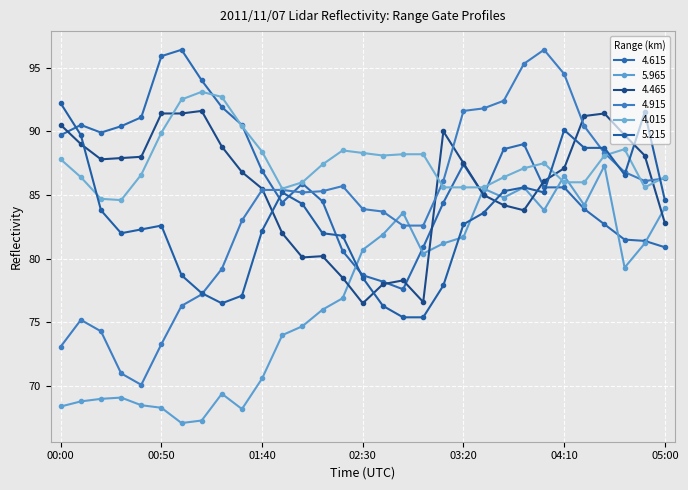

True or false: 5.215 has more than 2 interior local peaks.

True